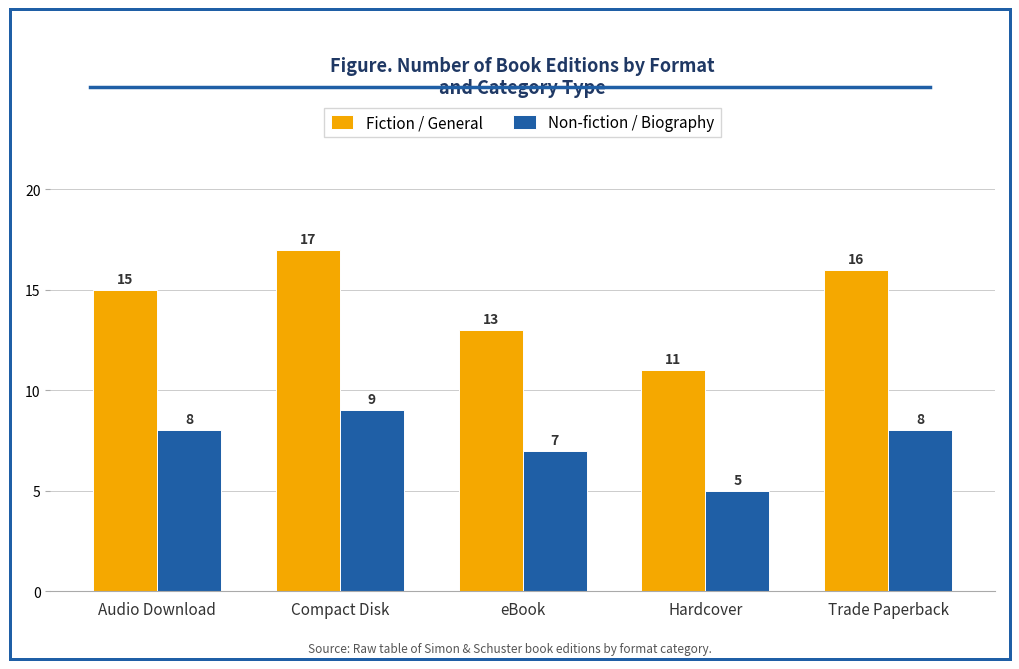

List the labels in order of Fiction / General value, largest first.

Compact Disk, Trade Paperback, Audio Download, eBook, Hardcover